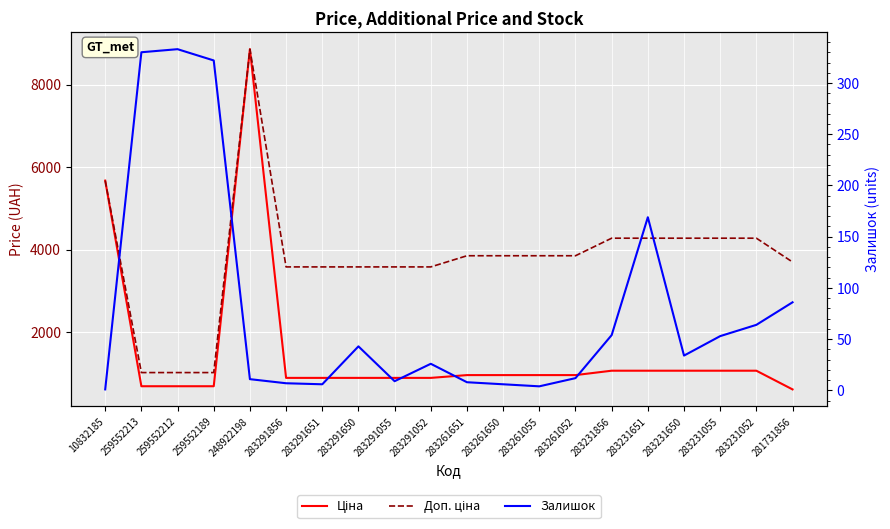

Reading right to left, extract all data points from this chart.

Ціна: 281731856=617.0	283231052=1069.8	283231055=1069.8	283231650=1069.8	283231651=1069.8	283231856=1069.8	283261052=963.5	283261055=963.5	283261650=963.5	283261651=963.5	283291052=895.9	283291055=895.9	283291650=895.9	283291651=895.9	283291856=895.9	248922198=8856.7	259552189=693.7	259552212=693.7	259552213=693.7	10832185=5673.8
Доп. ціна: 281731856=3701.9	283231052=4279.1	283231055=4279.1	283231650=4279.1	283231651=4279.1	283231856=4279.1	283261052=3854.0	283261055=3854.0	283261650=3854.0	283261651=3854.0	283291052=3583.6	283291055=3583.6	283291650=3583.6	283291651=3583.6	283291856=3583.6	248922198=8856.7	259552189=1024.6	259552212=1024.6	259552213=1024.6	10832185=5673.8
Залишок: 281731856=86.0	283231052=64.0	283231055=53.0	283231650=34.0	283231651=169.0	283231856=54.0	283261052=12.0	283261055=4.0	283261650=6.0	283261651=8.0	283291052=26.0	283291055=9.0	283291650=43.0	283291651=6.0	283291856=7.0	248922198=11.0	259552189=322.0	259552212=333.0	259552213=330.0	10832185=1.0